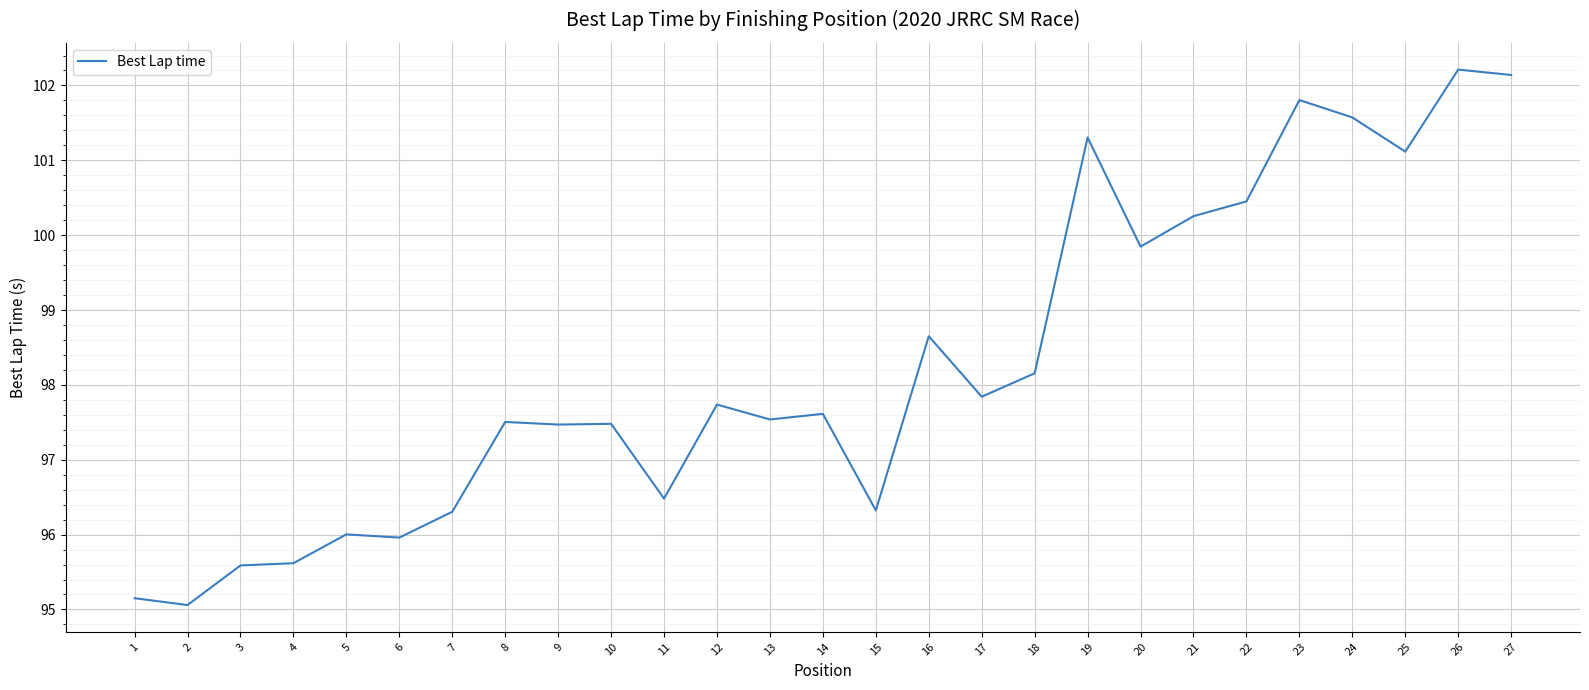

True or false: the data shows 101.3 at 19.

True